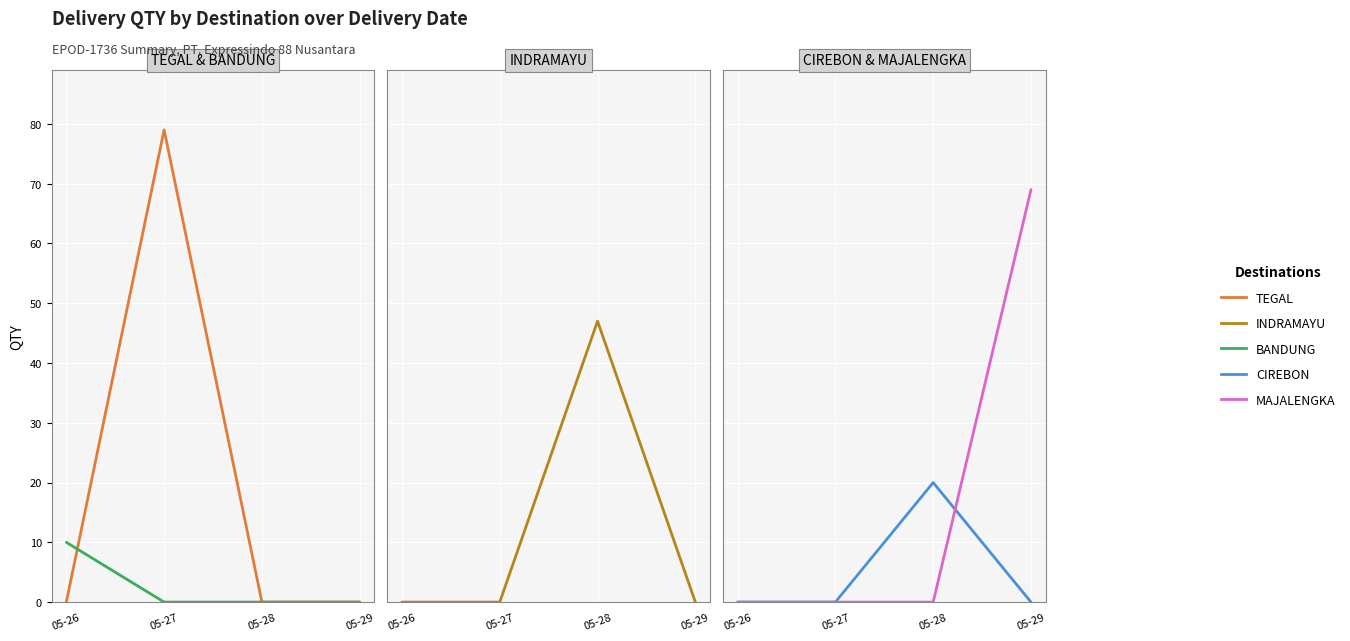

What is the total value across all series at 05-28?

67